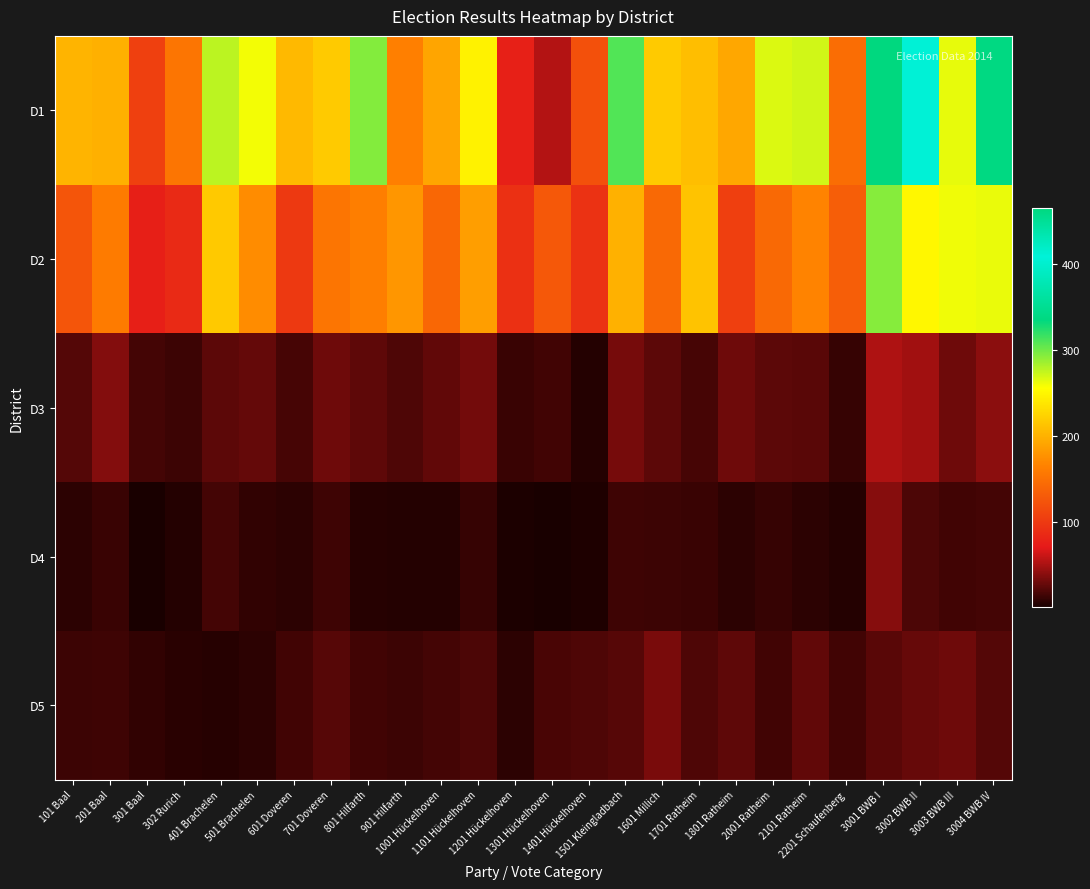

Count the number of data series in this chart.

5